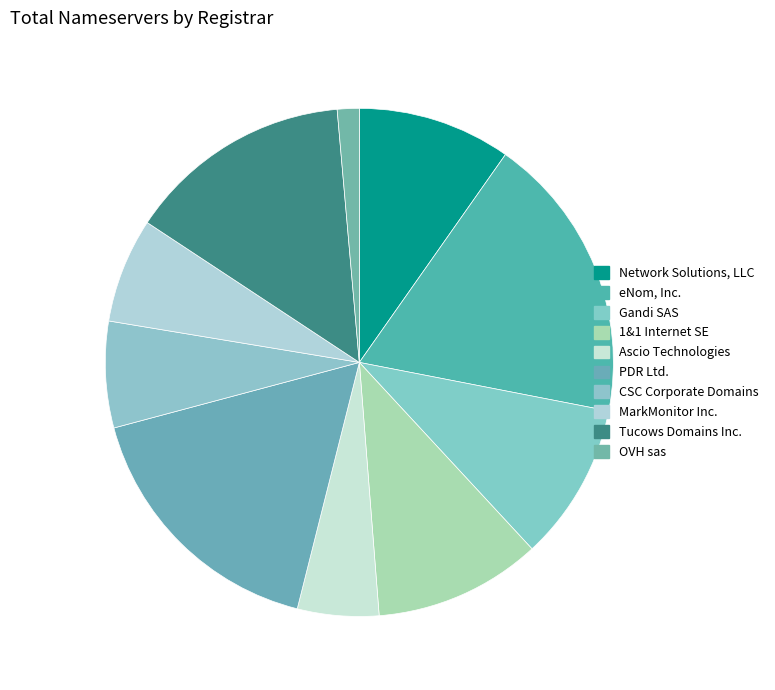

How many segments does this pie chart have?

10